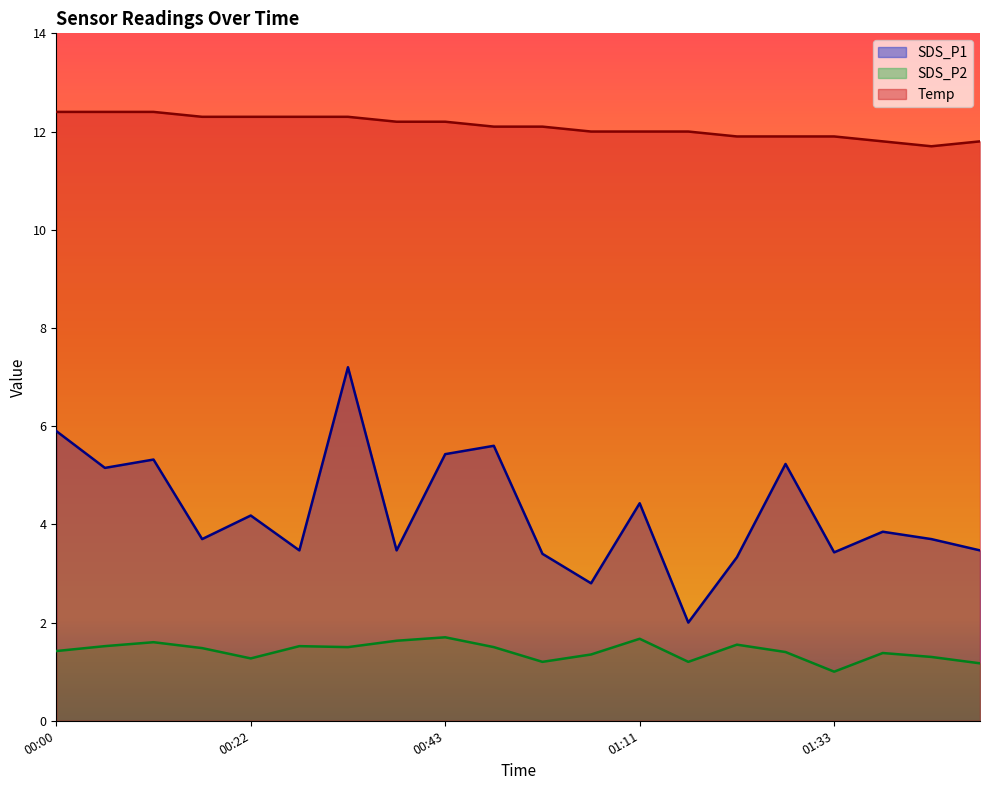

How many categories are shown in the chart?

20